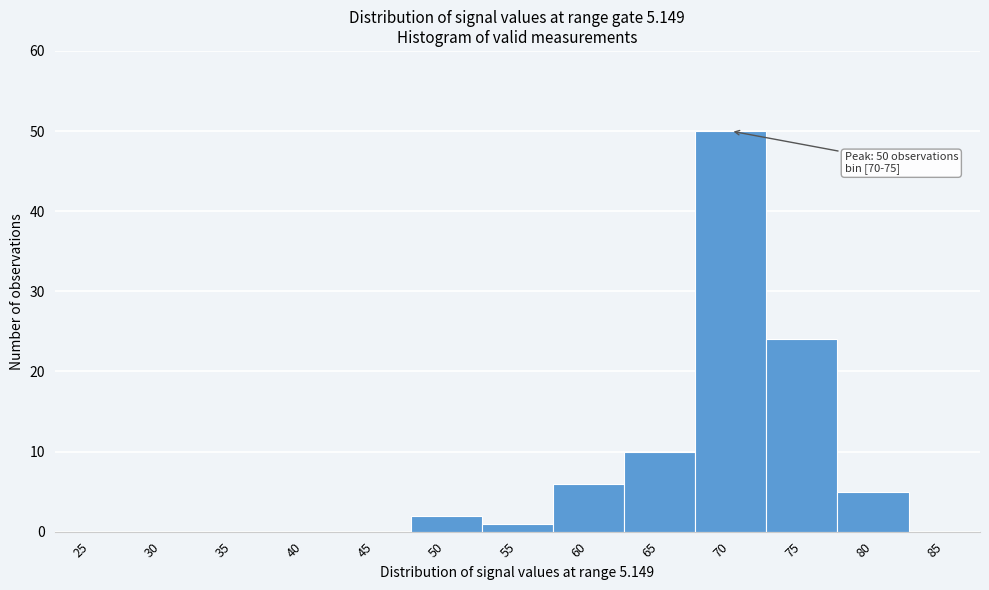

Reading left to right, what are all the values shown in this chart?

25=0	30=0	35=0	40=0	45=0	50=2	55=1	60=6	65=10	70=50	75=24	80=5	85=0